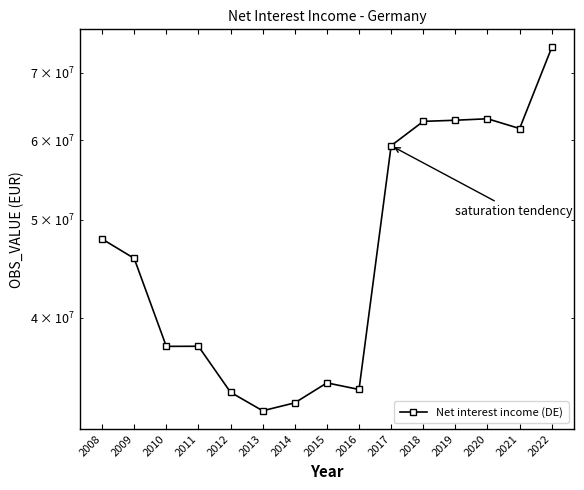

What is the value of the 1st point from the left?

47864863